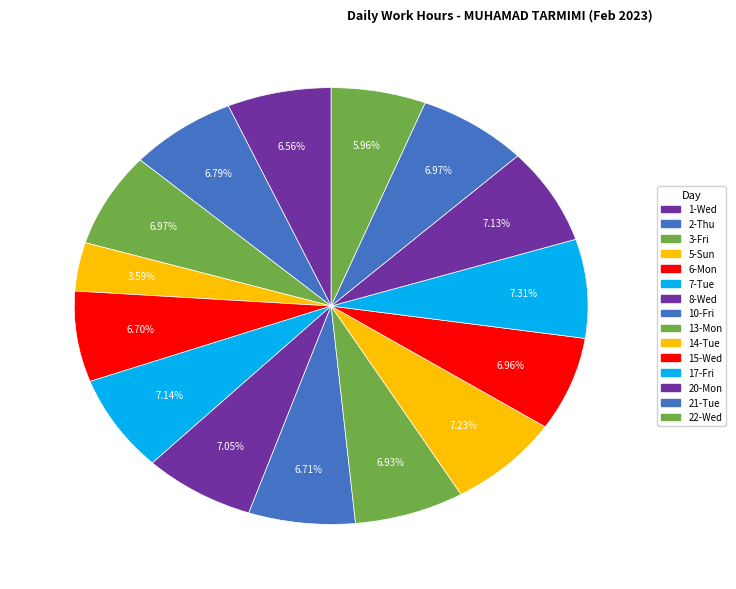

Which slice is the largest?

17-Fri